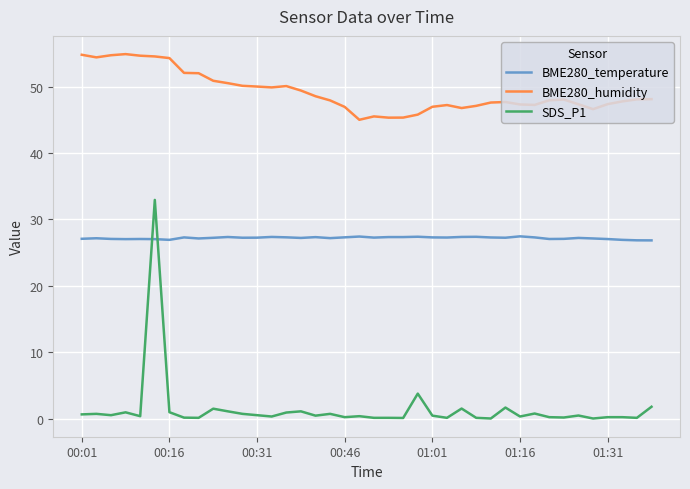

Rank the series by their average value, from lowest to highest.

SDS_P1, BME280_temperature, BME280_humidity